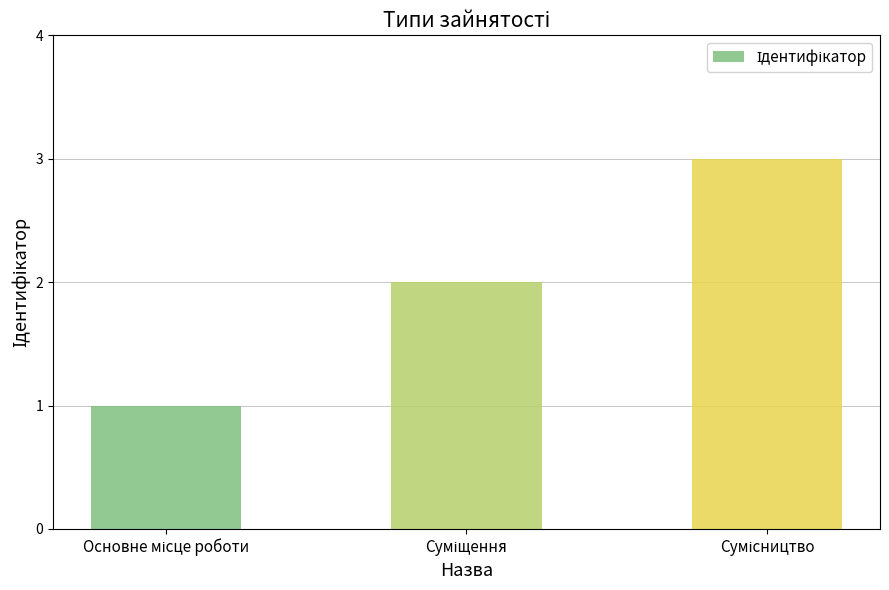

What is the greatest value displayed?

3